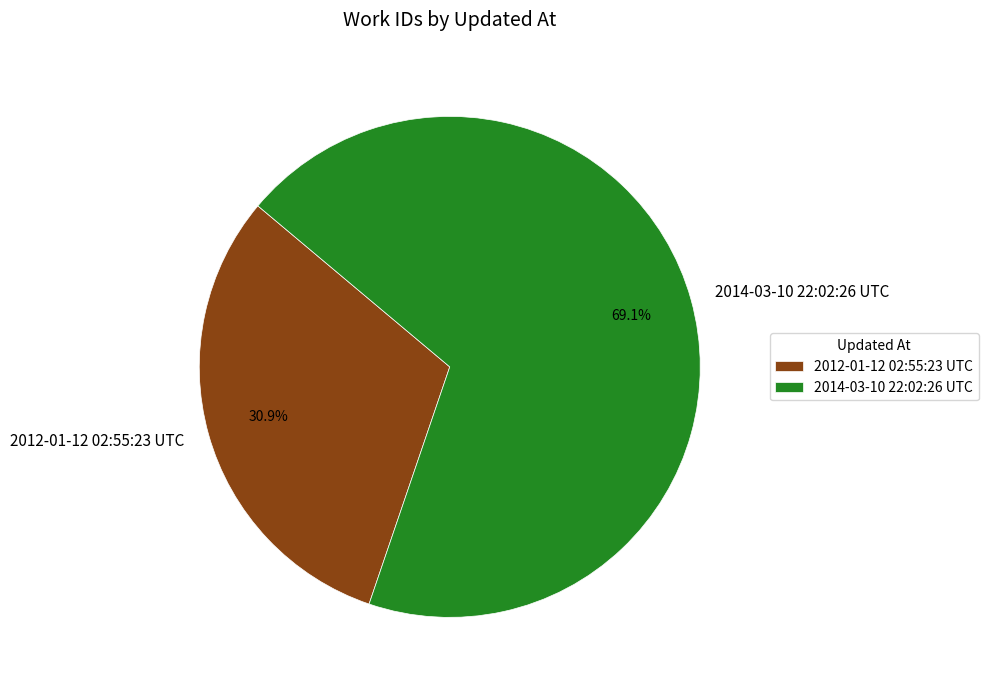

What is the smallest slice in the pie chart?

2012-01-12 02:55:23 UTC